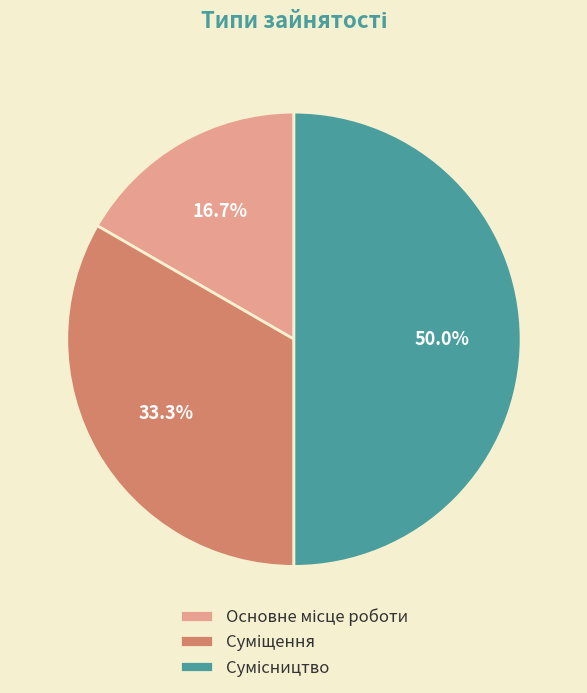

The Основне місце роботи slice represents 17% of the pie. True or false?

True